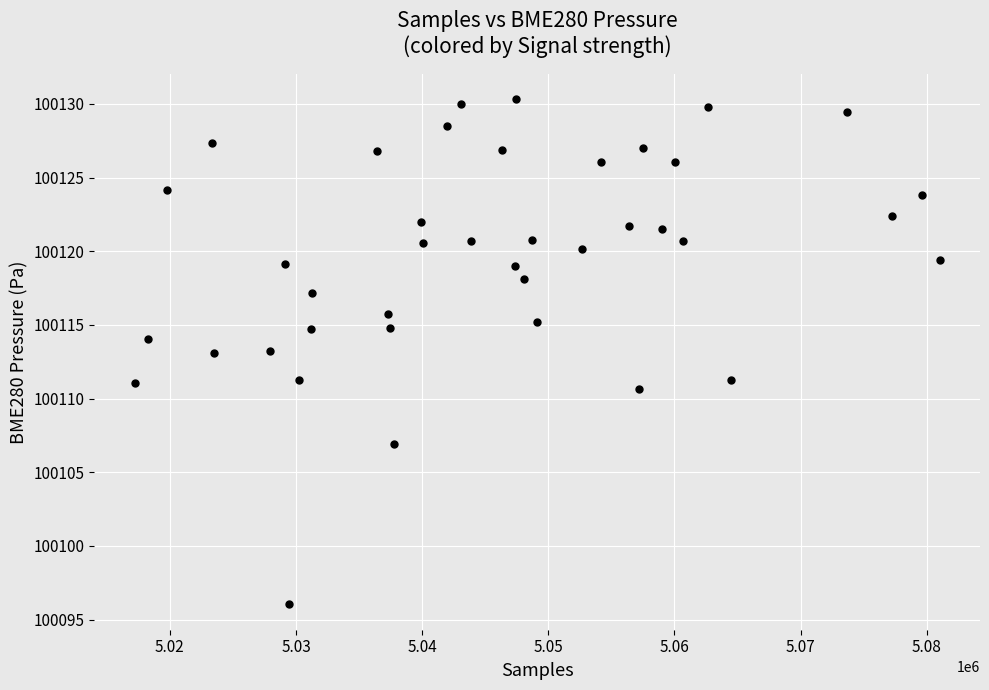

What is the range of Y values (max minus min)?

34.3